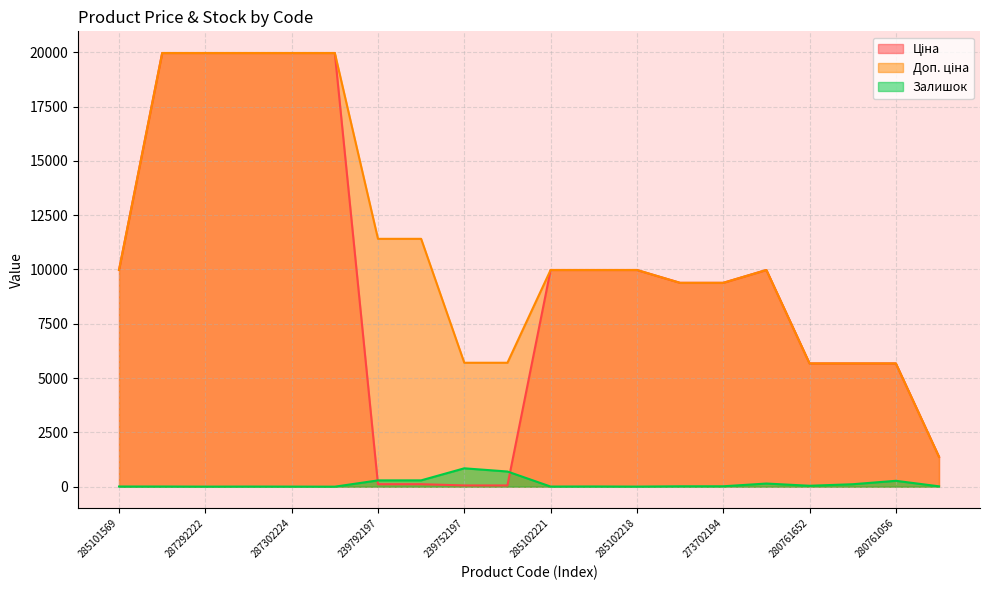

What is the highest value of the Залишок line series?

845.0